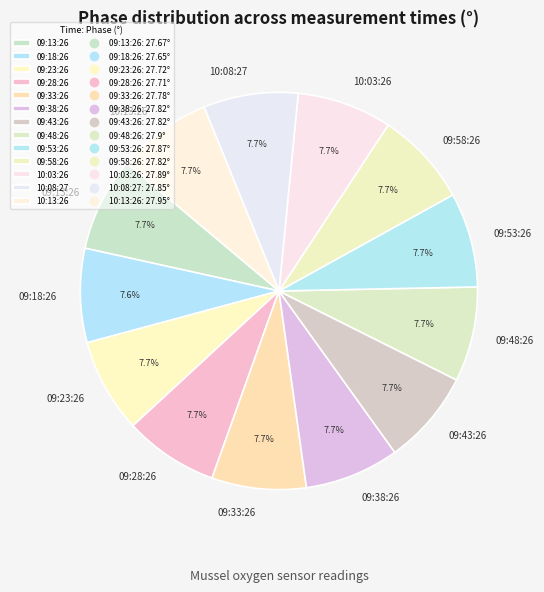

How many slices are in this pie chart?

13